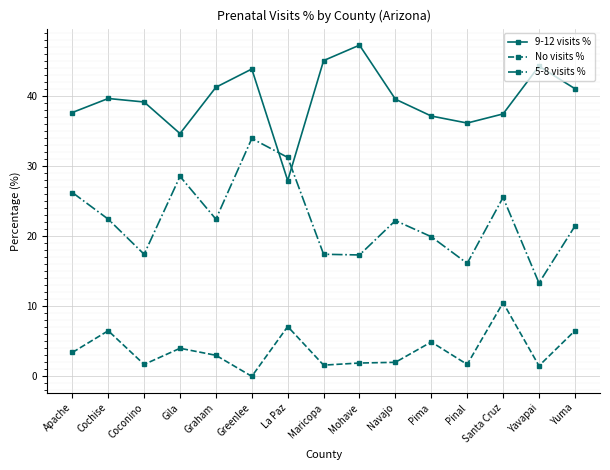

What is the difference between the second highest and second lowest values in the 9-12 visits % series?

10.4